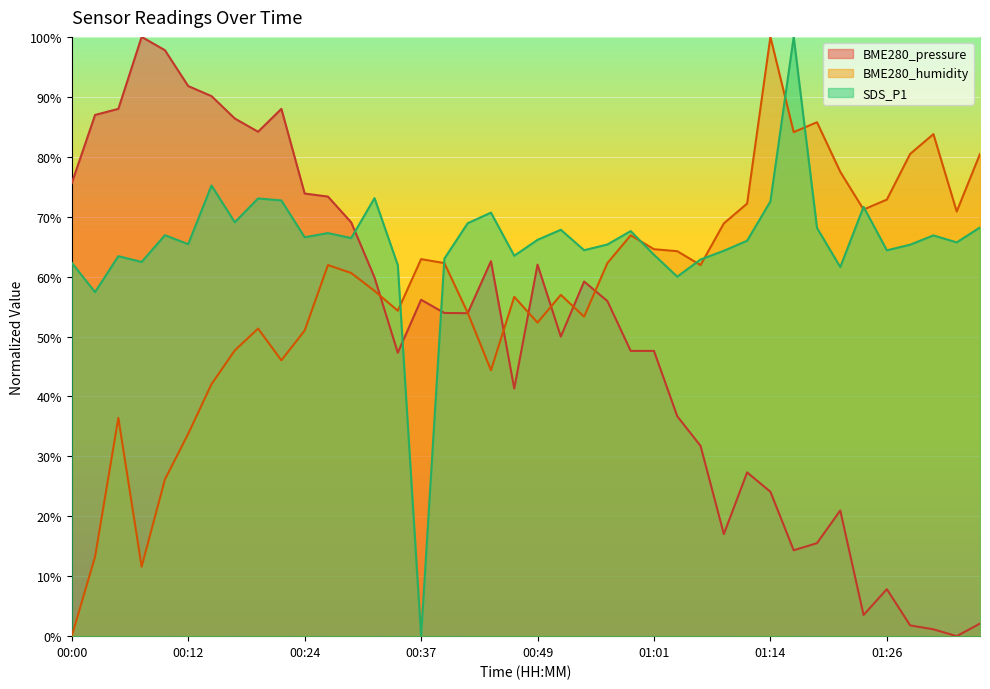

Reading left to right, extract all data points from this chart.

BME280_pressure: 75.6	87.0	88.0	100.0	97.8	91.8	90.1	86.4	84.2	88.0	73.9	73.4	69.0	59.9	47.3	56.1	53.9	53.9	62.6	41.3	62.0	50.0	59.2	55.9	47.6	47.6	36.7	31.8	17.0	27.3	24.1	14.3	15.5	21.0	3.5	7.8	1.8	1.1	0.0	2.1
BME280_humidity: 0.0	13.2	36.4	11.6	26.2	33.8	42.1	47.7	51.3	46.0	51.0	61.9	60.6	57.6	54.3	62.9	62.3	54.0	44.4	56.6	52.3	57.0	53.3	62.3	66.9	64.6	64.2	61.9	68.9	72.2	100.0	84.1	85.8	77.5	71.2	72.8	80.5	83.8	70.9	80.5
SDS_P1: 62.3	57.4	63.4	62.4	66.9	65.4	75.2	69.1	73.0	72.7	66.6	67.3	66.4	73.1	61.9	0.0	63.0	68.9	70.7	63.5	66.1	67.8	64.4	65.4	67.6	63.6	60.0	62.9	64.3	66.0	72.5	100.0	68.1	61.6	71.6	64.4	65.3	66.9	65.7	68.2